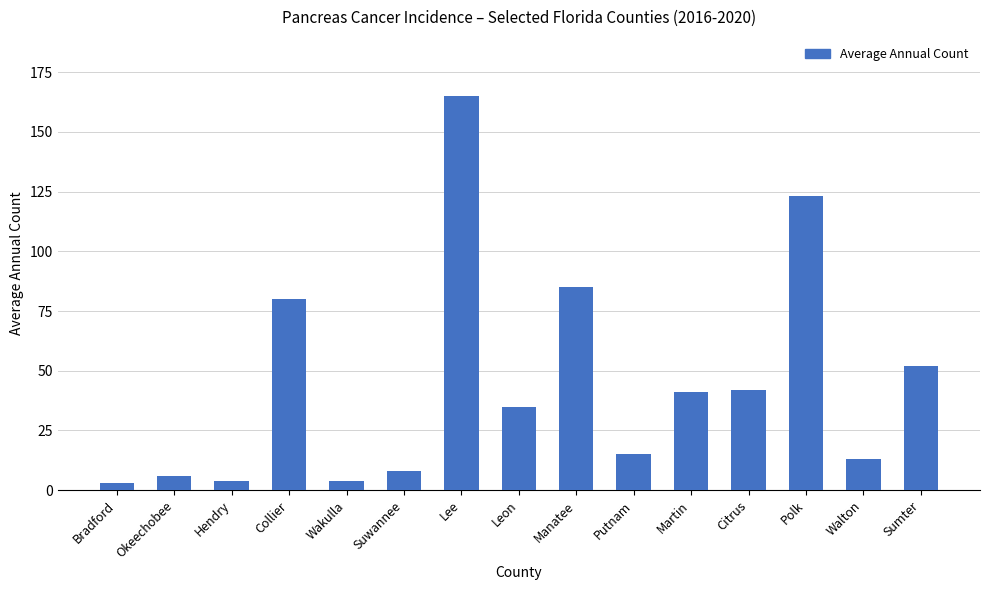

What is the sum of all values?

676